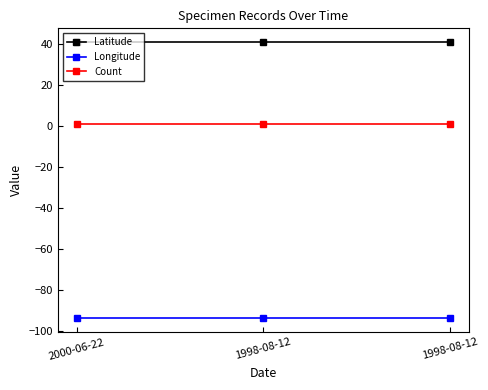

Which series changed the most between 2000-06-22 and 1998-08-12?

Latitude